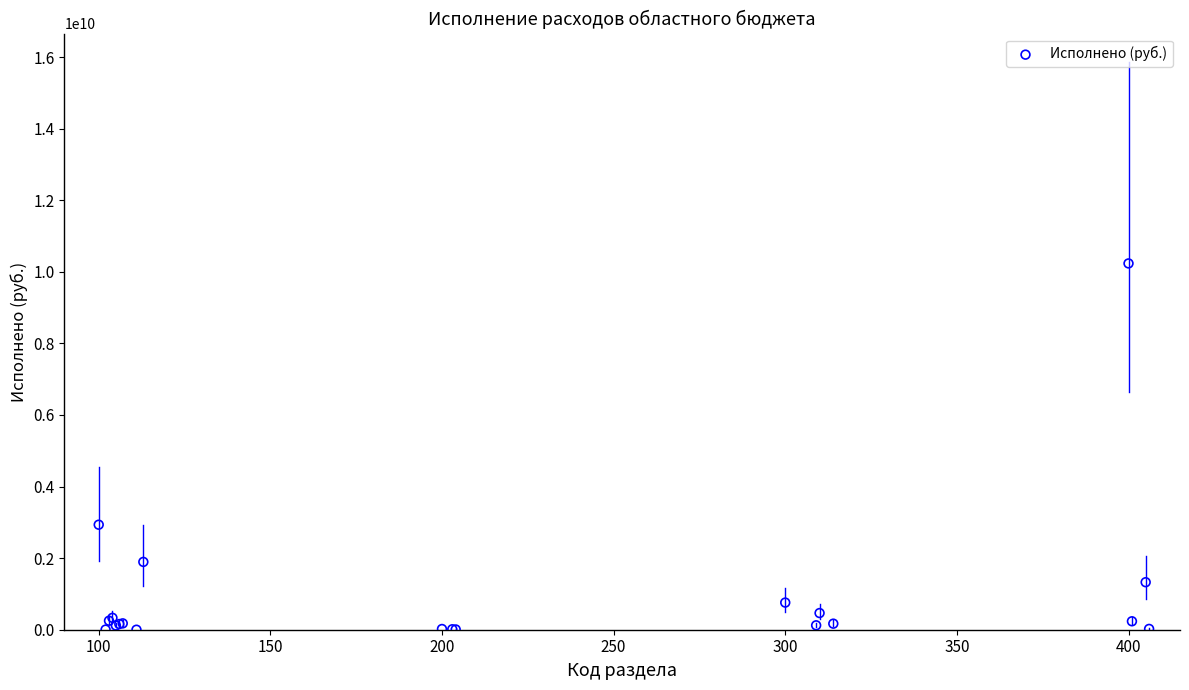

What Y value in the scatter plot is closest to 5116537878?

2933936697.6